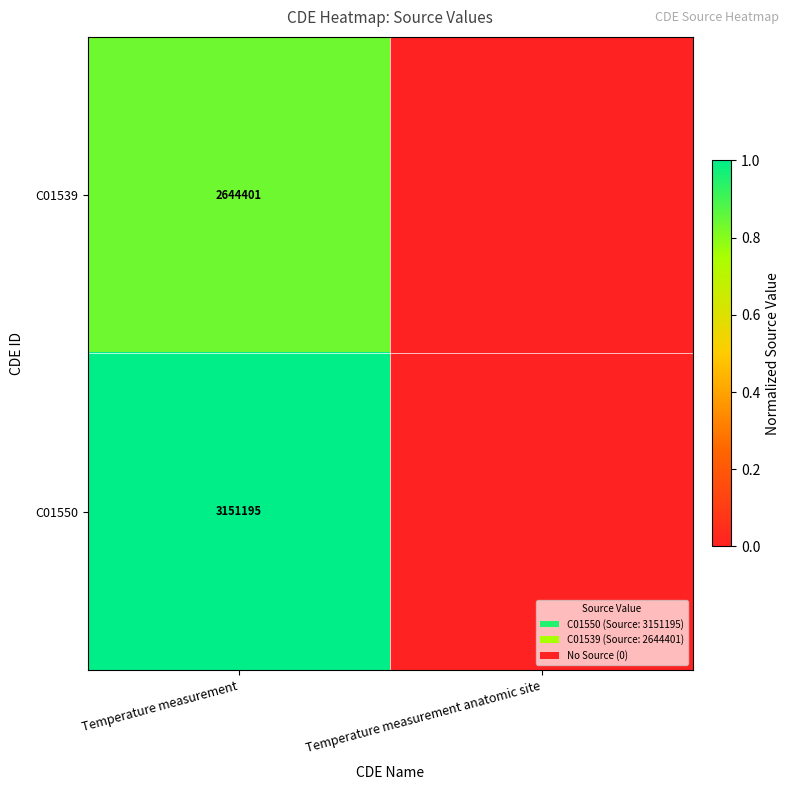

What is the spread (max minus min) of values at Temperature measurement?

506794